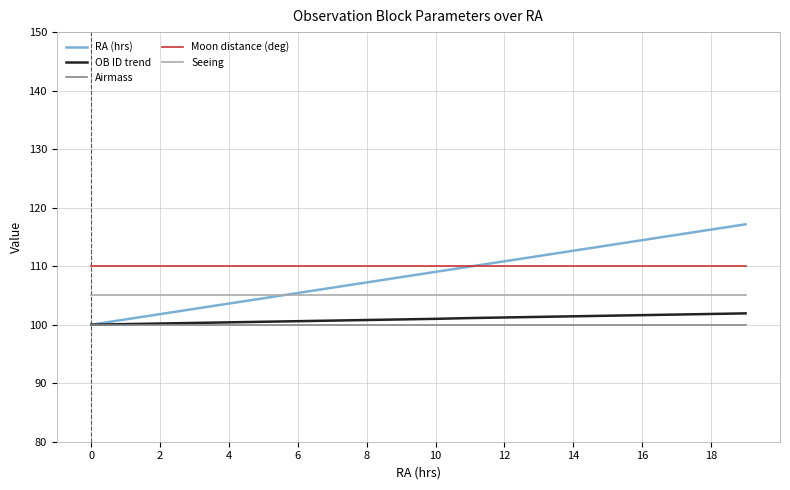

True or false: Moon distance (deg) and Airmass cross at least once.

False